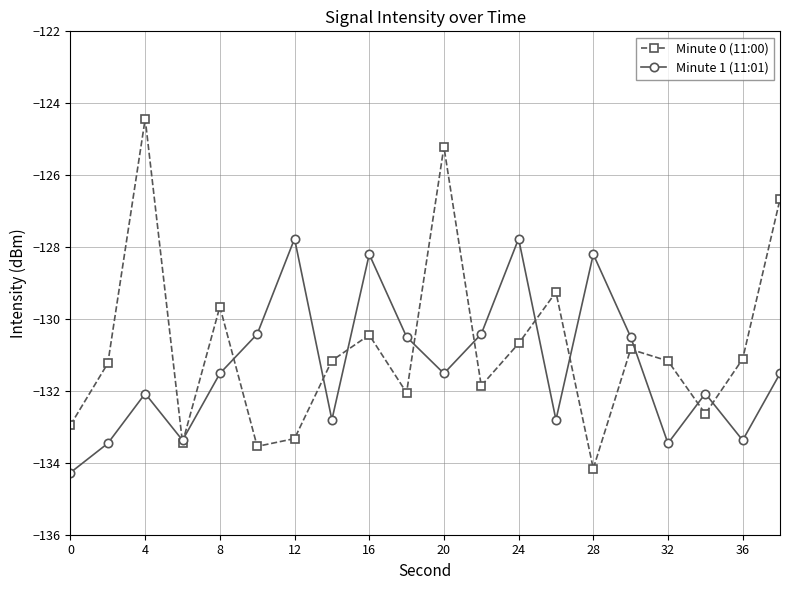

What is the average value of the Minute 0 (11:00) series?

-130.8